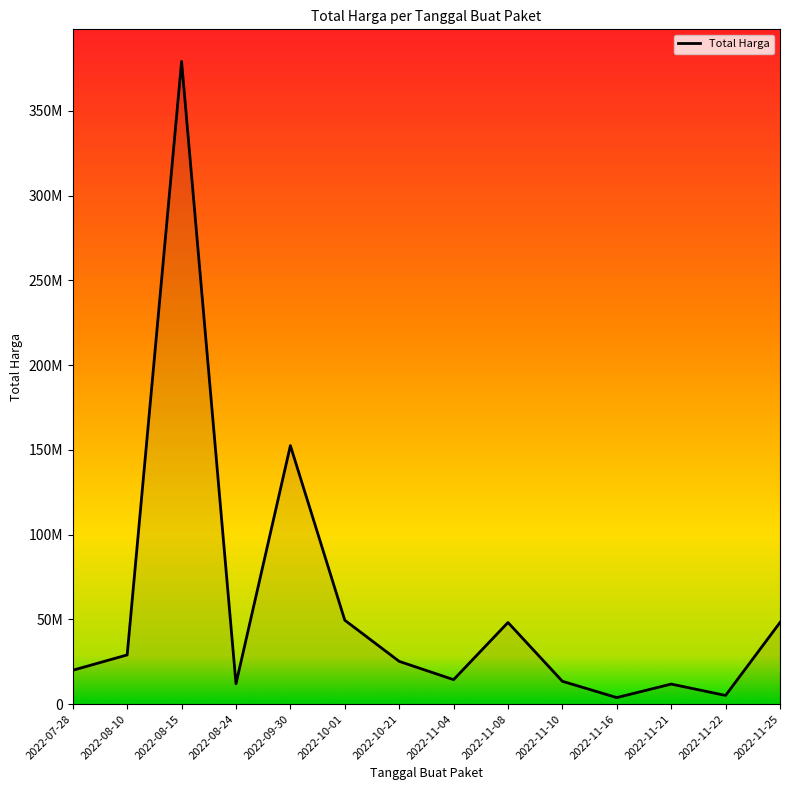

The chart shows a value of 14400000 at 2022-11-04. True or false?

True